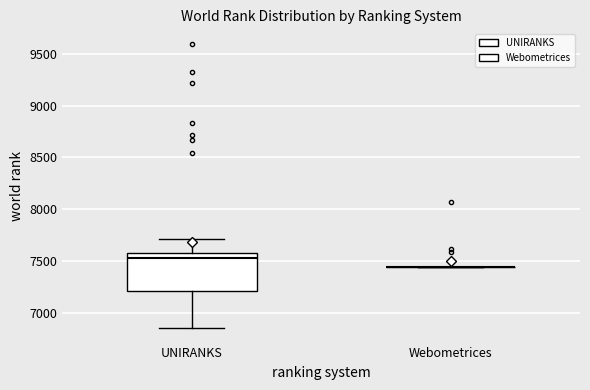

Where does the lower whisker of the box for UNIRANKS end on the y-axis? The values are not printed on the chart, so give them approximately, as read against the axis.

6850